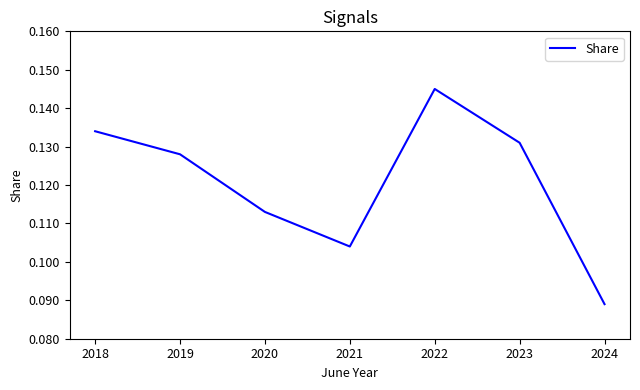

Count the values in the range 0 to 1.

7